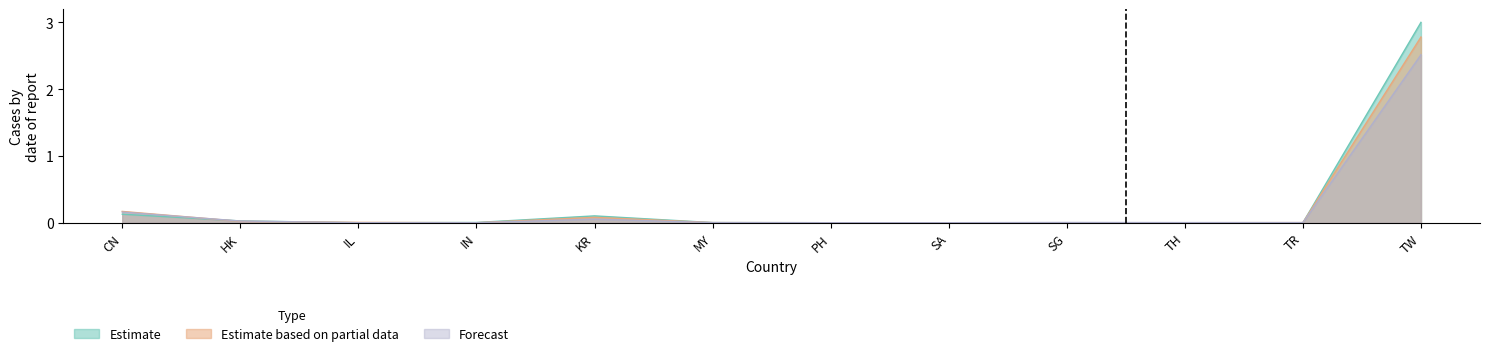

Reading left to right, what are all the values shown in this chart?

Estimate: CN=0.1	HK=0.0	IL=0.0	IN=0.0	KR=0.1	MY=0.0	PH=0.0	SA=0.0	SG=0.0	TH=0.0	TR=0.0	TW=3.0
Estimate based on partial data: CN=0.2	HK=0.0	IL=0.0	IN=0.0	KR=0.1	MY=0.0	PH=0.0	SA=0.0	SG=0.0	TH=0.0	TR=0.0	TW=2.8
Forecast: CN=0.2	HK=0.0	IL=0.0	IN=0.0	KR=0.1	MY=0.0	PH=0.0	SA=0.0	SG=0.0	TH=0.0	TR=0.0	TW=2.5